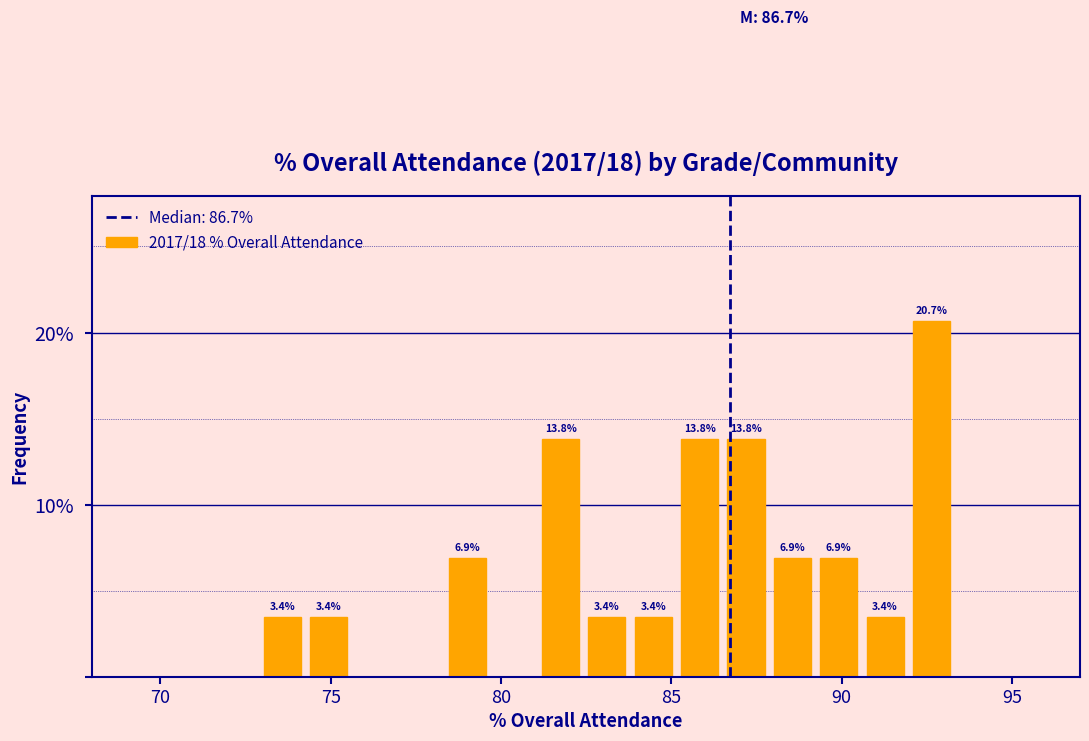

Around what value on the x-axis is the tallest bar? Give the approximate position of its centre, as read against the axis.

92.5